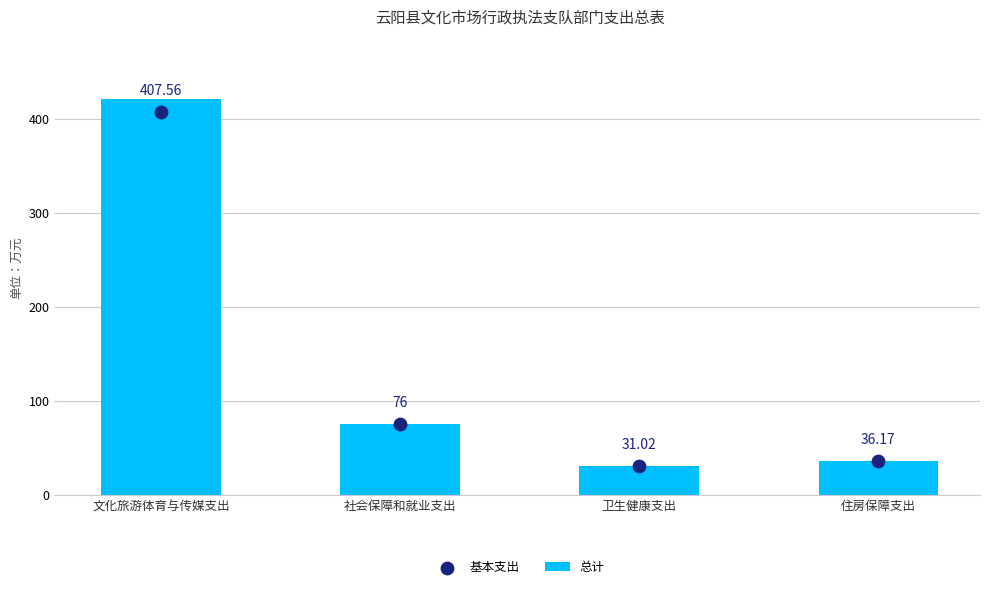

At which category is the sum across all series the highest?

文化旅游体育与传媒支出